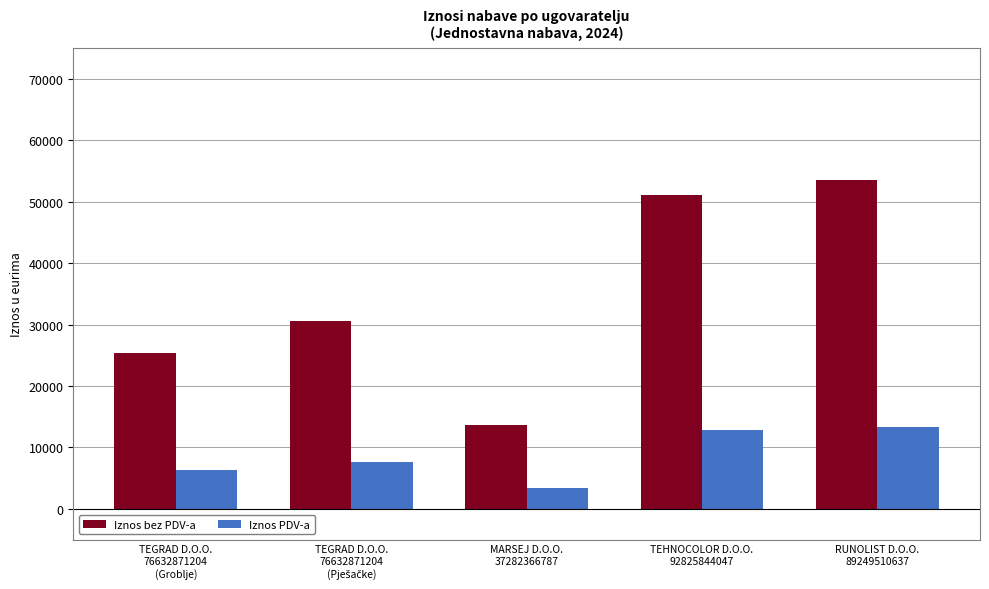

At which category is the sum across all series the highest?

RUNOLIST D.O.O.
89249510637